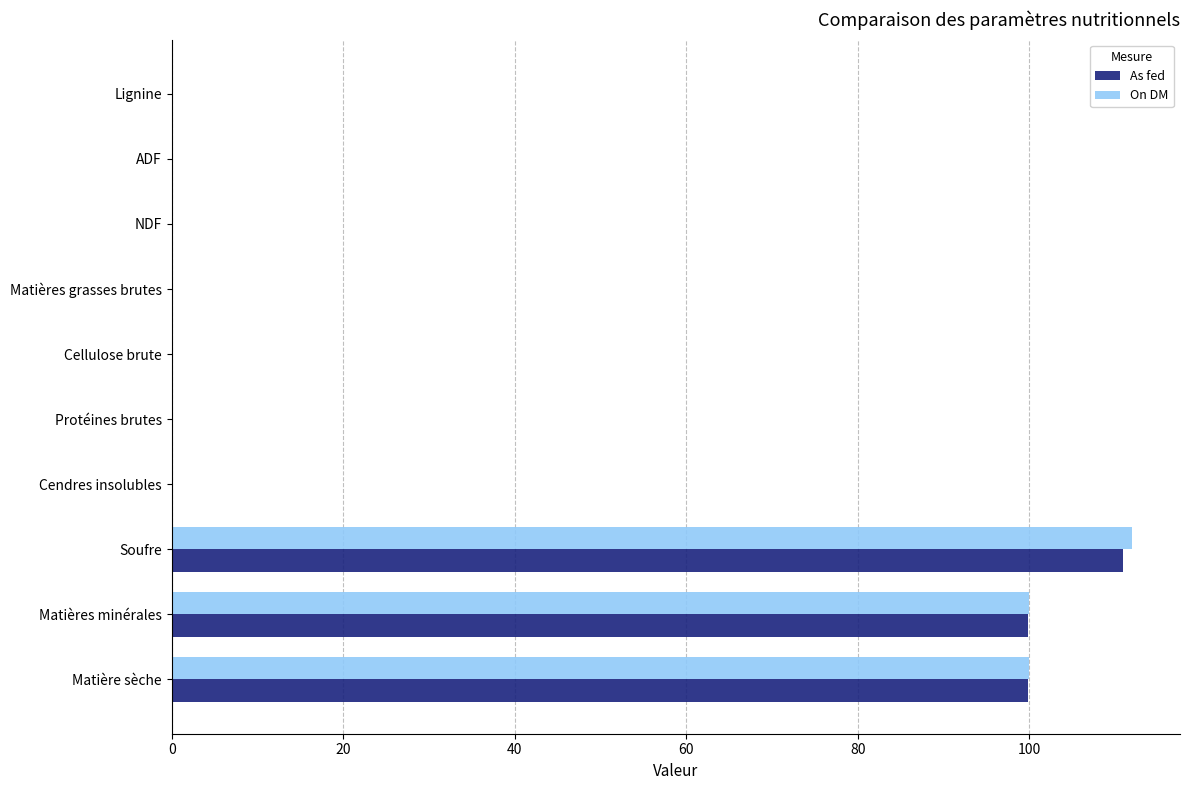

Which series changed the most between Matière sèche and Soufre?

On DM